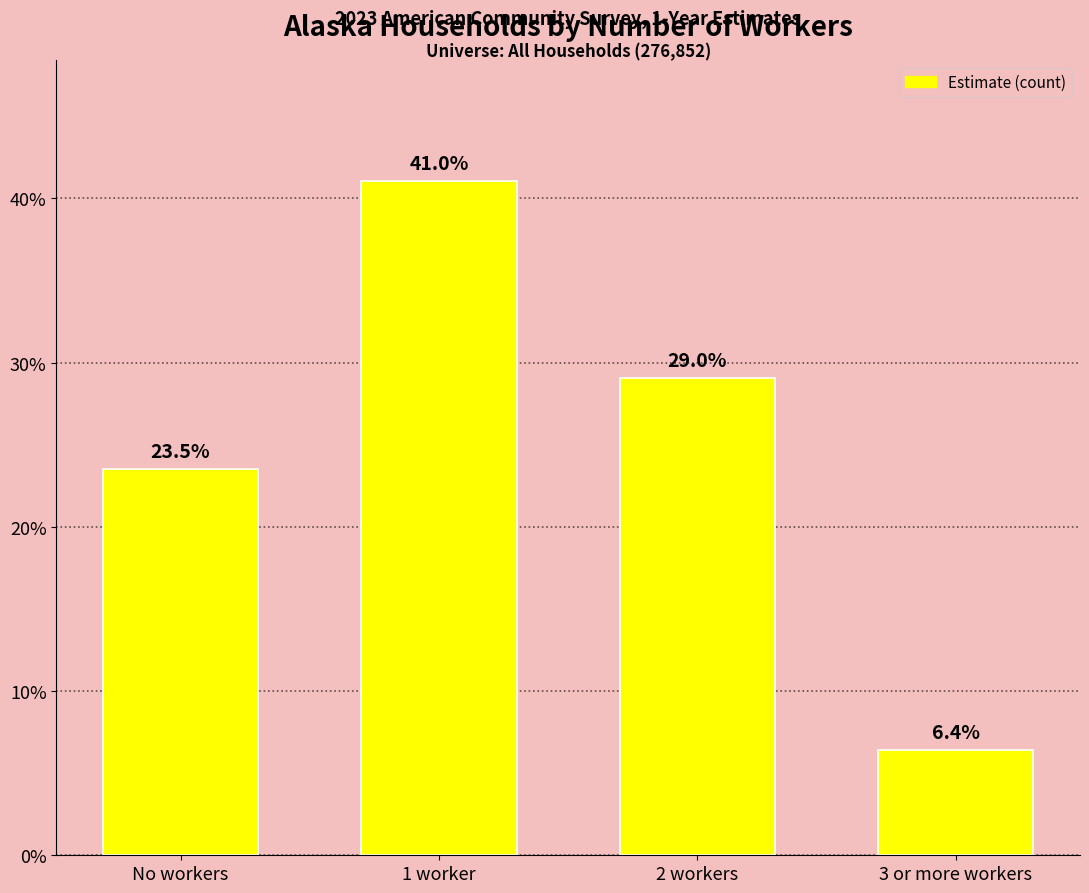

Reading left to right, list all the values displayed in this chart.

23.5	41.0	29.0	6.4